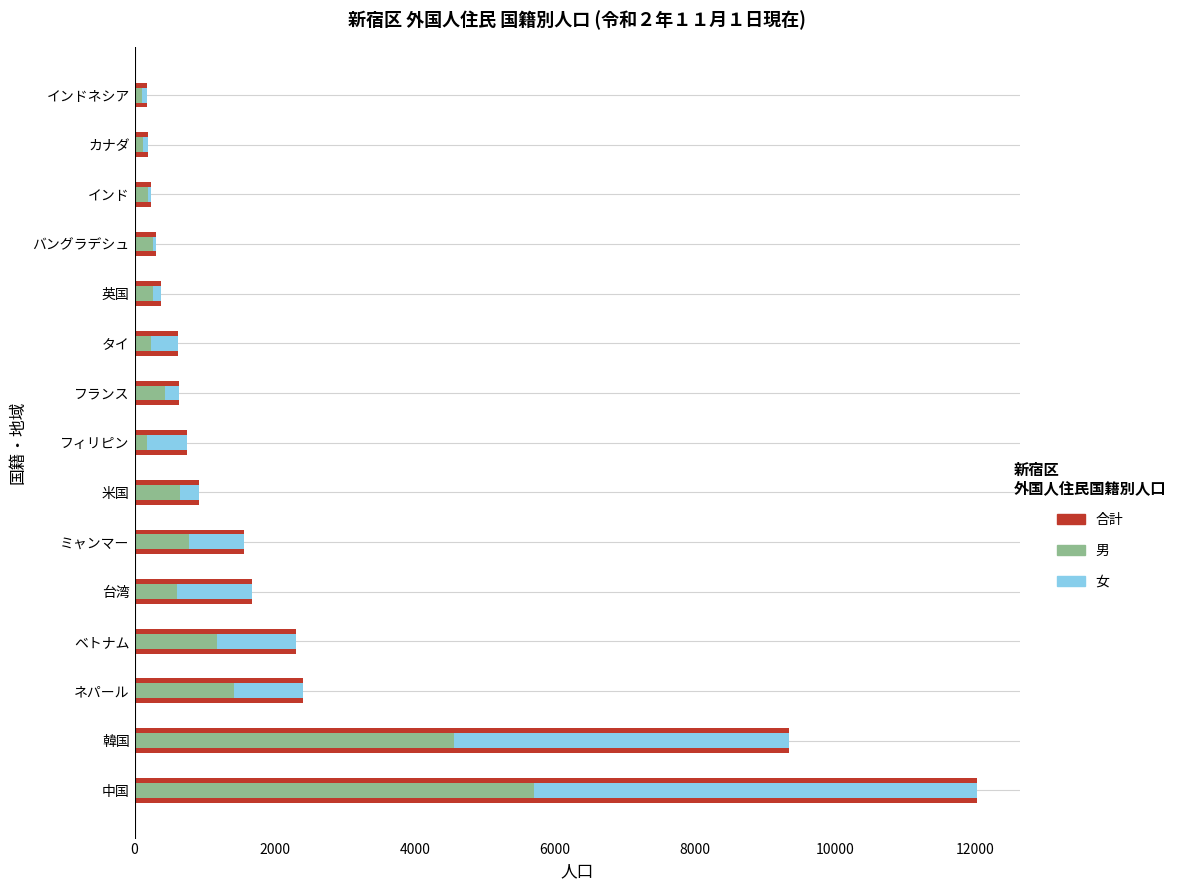

What position from the left is ミャンマー?

6